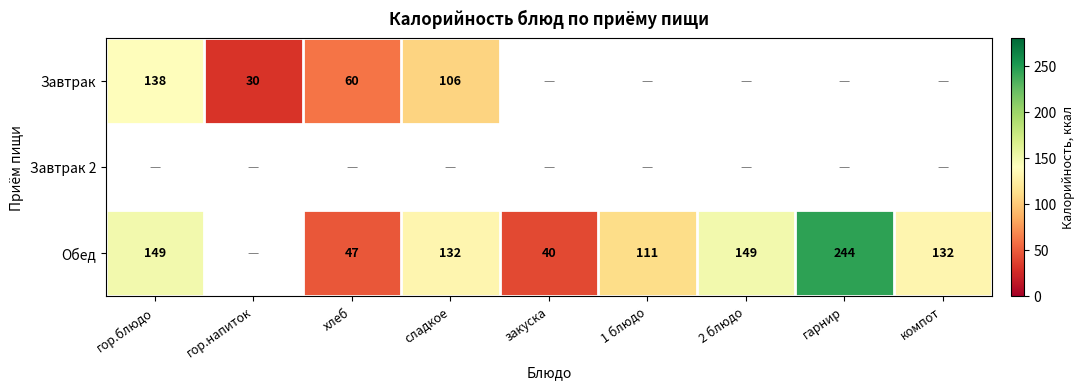

The Завтрак series shows 30 at гор.напиток. True or false?

True